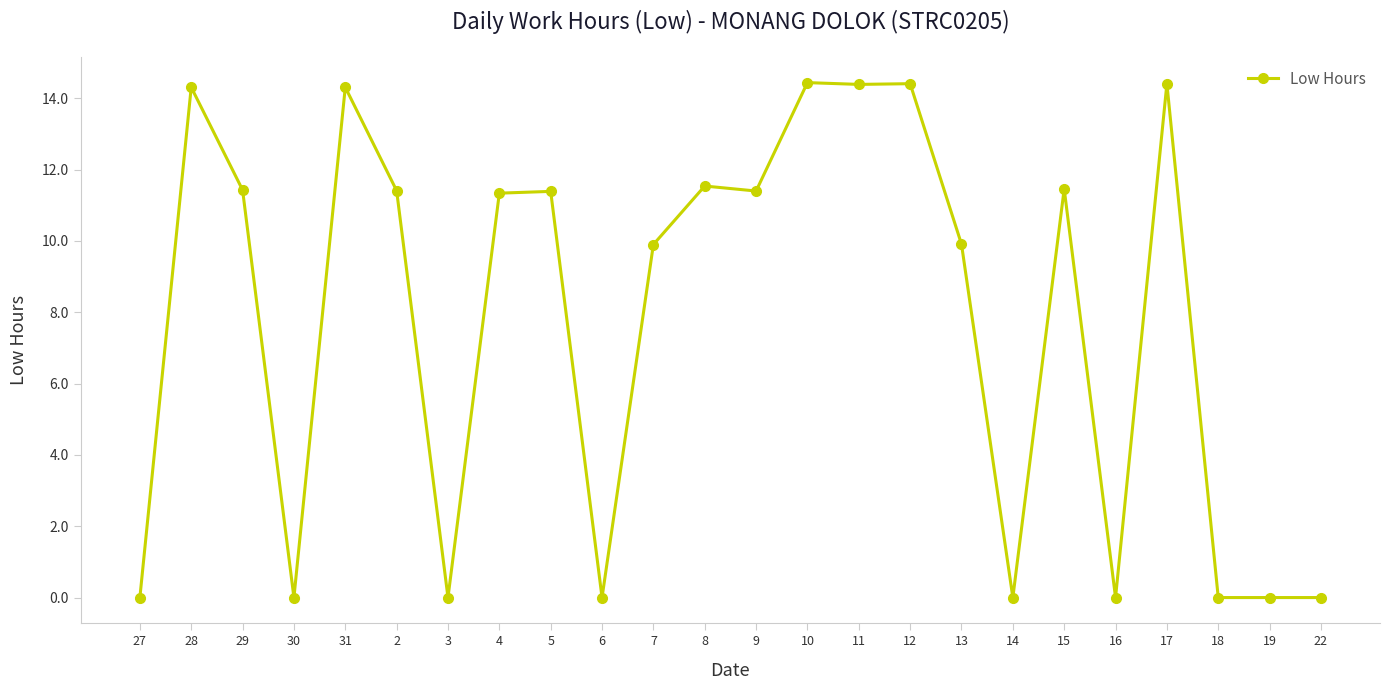

Approximately how many times larger is the value at 4 compared to 28?

0.8